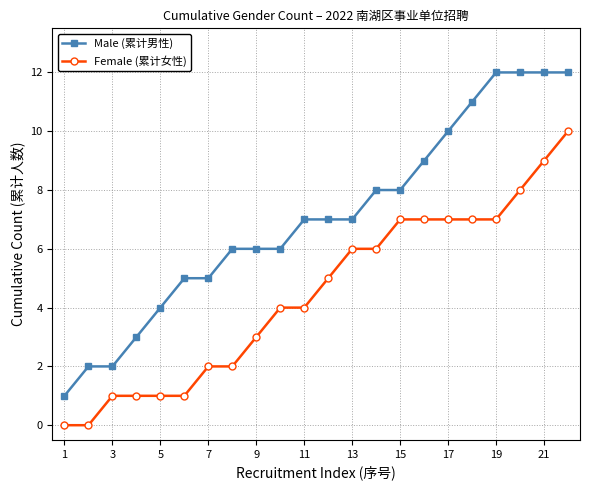

Reading left to right, extract all data points from this chart.

Male (累计男性): 1	2	2	3	4	5	5	6	6	6	7	7	7	8	8	9	10	11	12	12	12	12
Female (累计女性): 0	0	1	1	1	1	2	2	3	4	4	5	6	6	7	7	7	7	7	8	9	10